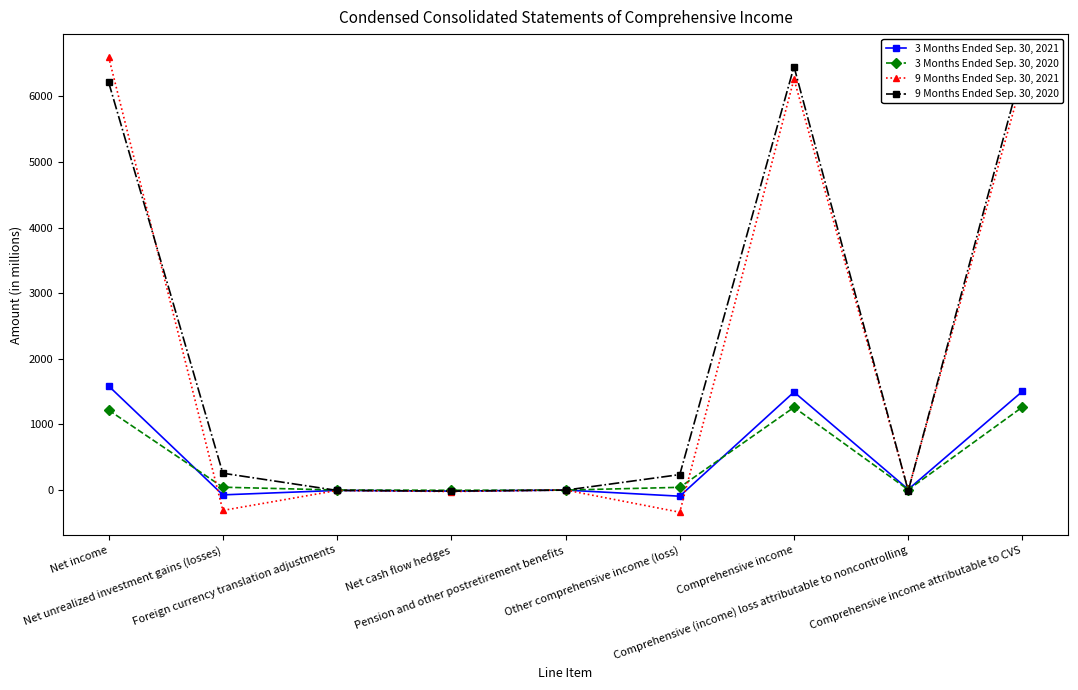

Where does the 9 Months Ended Sep. 30, 2020 series first go above 236?

Net income